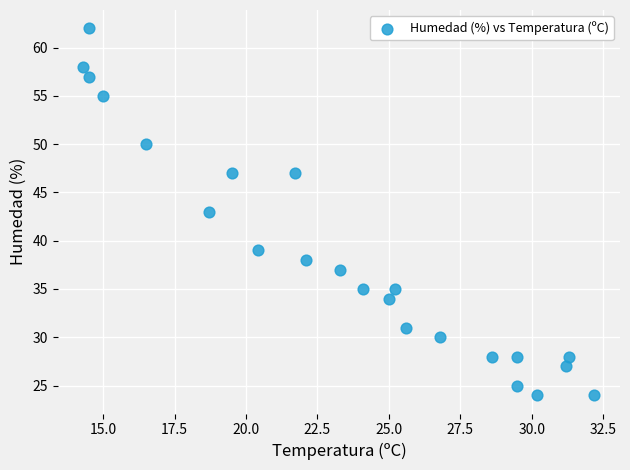

What is the range of Y values (max minus min)?

38